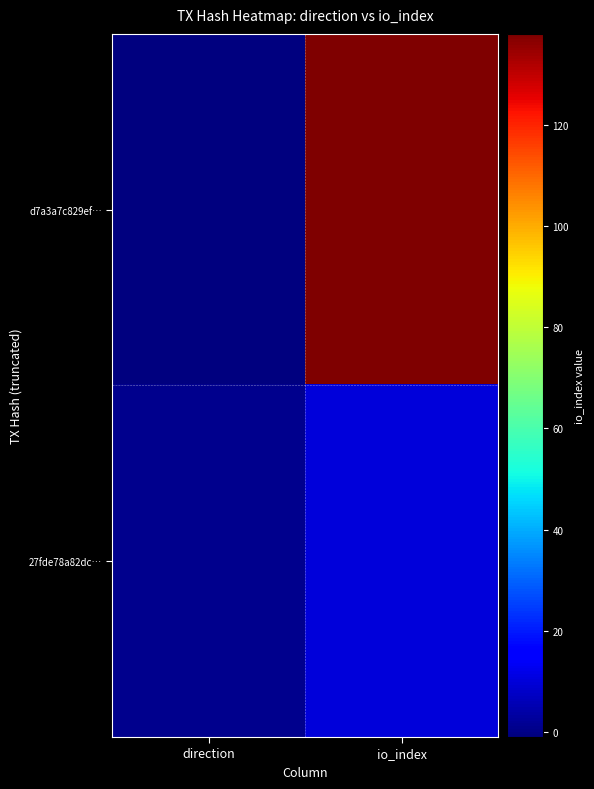

How many series are shown in this chart?

2